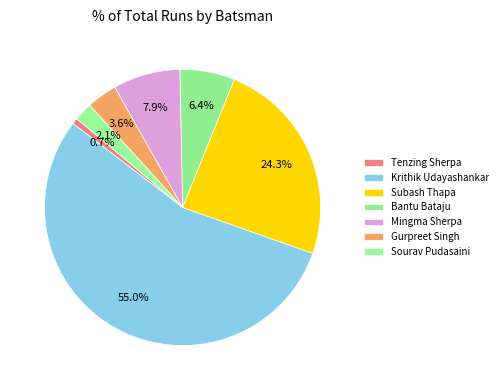

Rank the categories by value from lowest to highest.

Tenzing Sherpa, Sourav Pudasaini, Gurpreet Singh, Bantu Bataju, Mingma Sherpa, Subash Thapa, Krithik Udayashankar